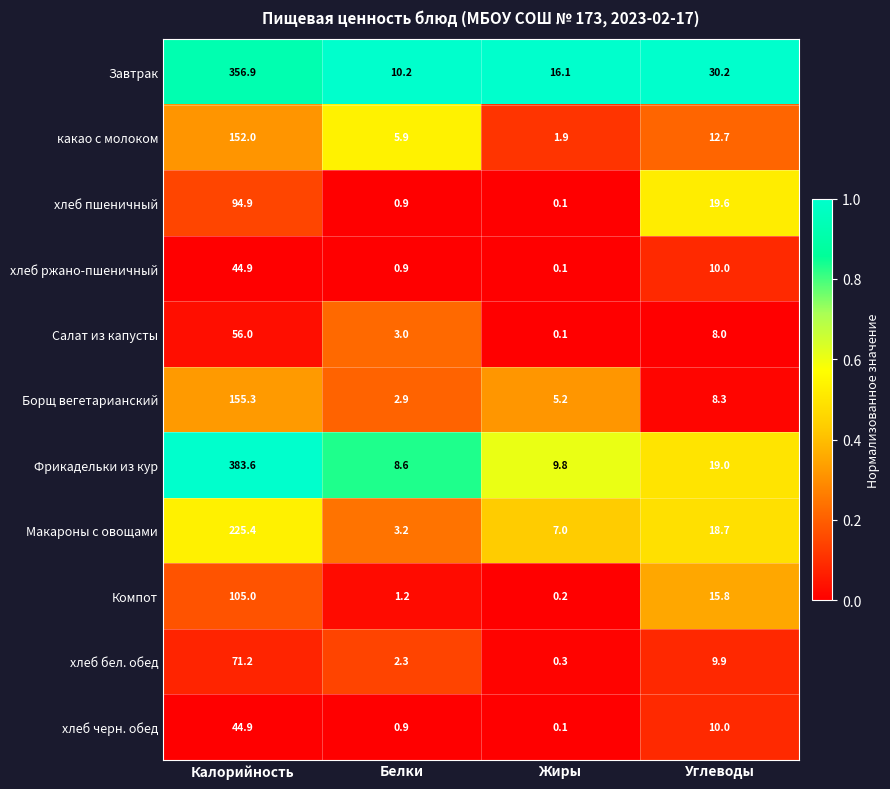

List the labels in order of Фрикадельки из кур value, smallest first.

Белки, Жиры, Углеводы, Калорийность